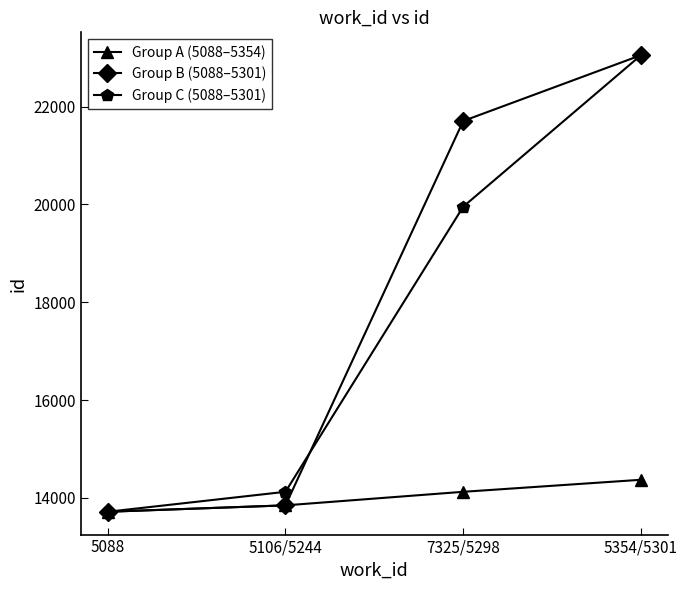

Reading left to right, list all the values displayed in this chart.

Group A (5088–5354): 5088=13715	5106/5244=13846	7325/5298=14123	5354/5301=14369
Group B (5088–5301): 5088=13715	5106/5244=13846	7325/5298=21707	5354/5301=23053
Group C (5088–5301): 5088=13715	5106/5244=14123	7325/5298=19954	5354/5301=23053